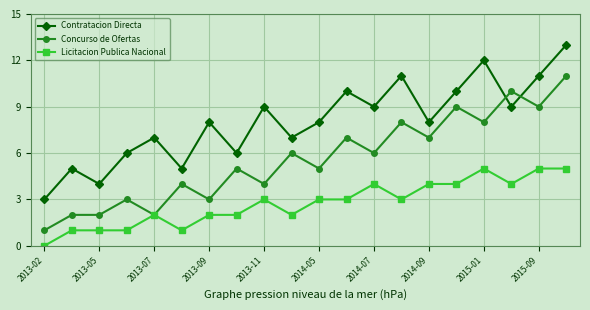

How many interior local valleys does the Contratacion Directa series have?

7